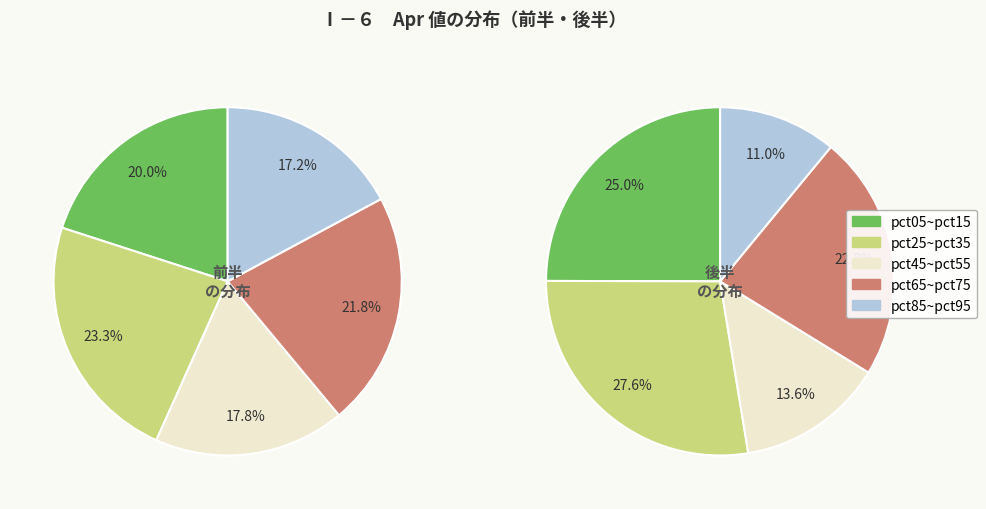

How many slices are in this pie chart?

10